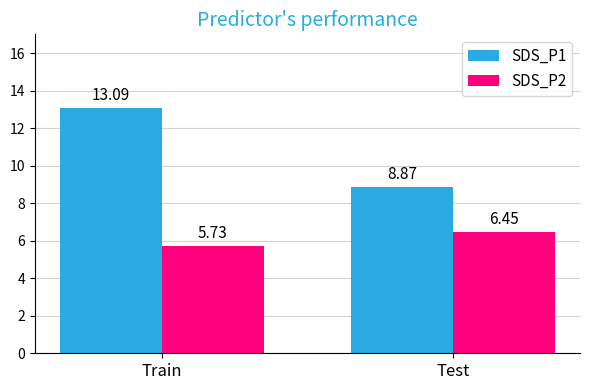

What position from the right is Train?

2